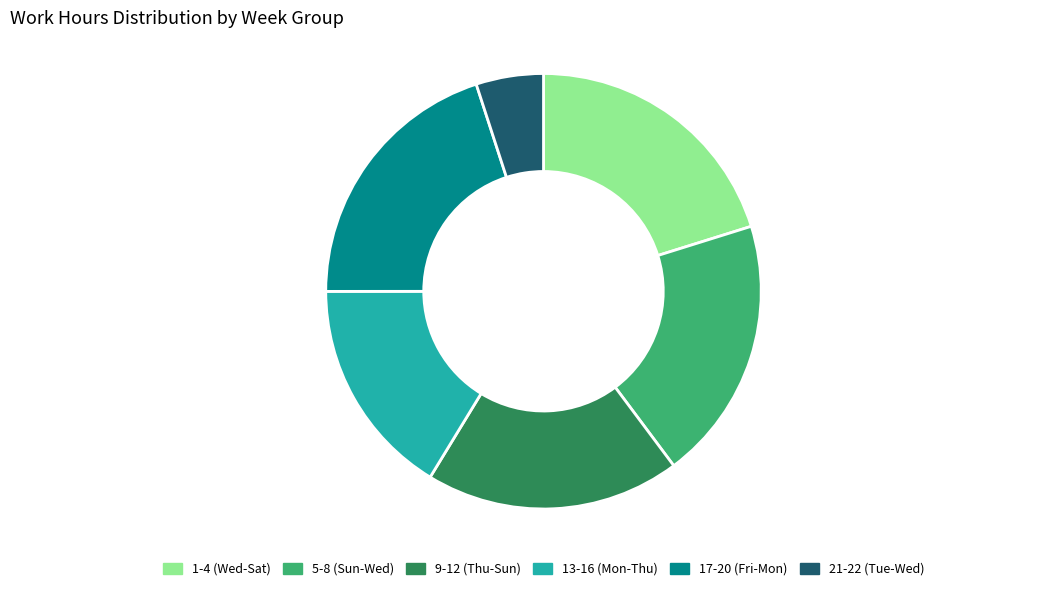

Between 13-16 (Mon-Thu) and 1-4 (Wed-Sat), which is larger?

1-4 (Wed-Sat)